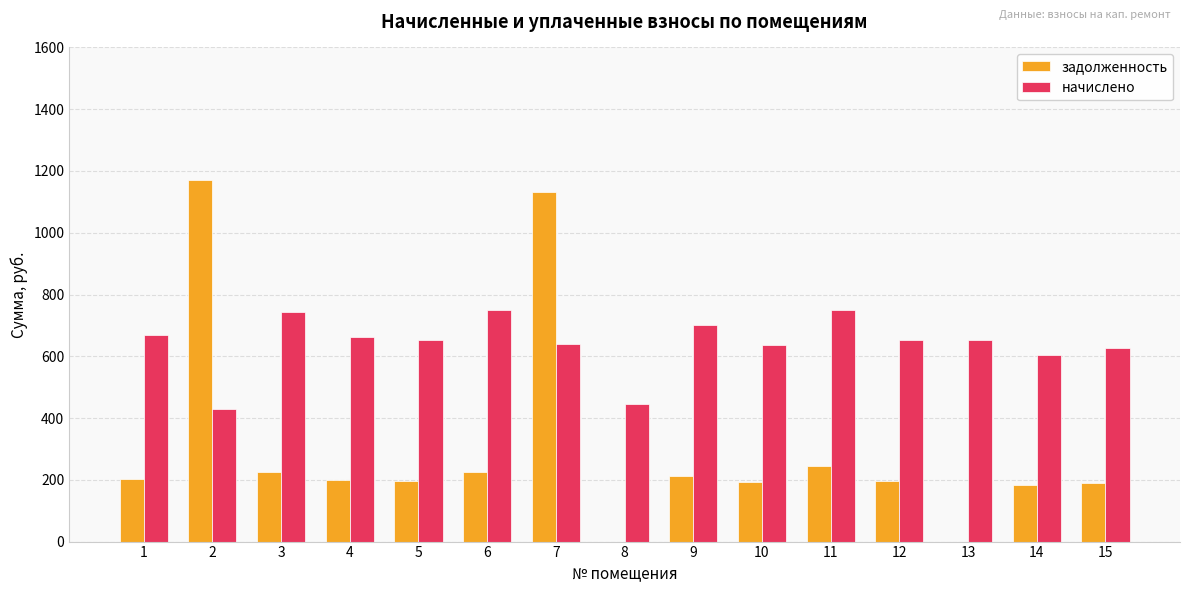

What is the sum of all начислено values?

9614.7